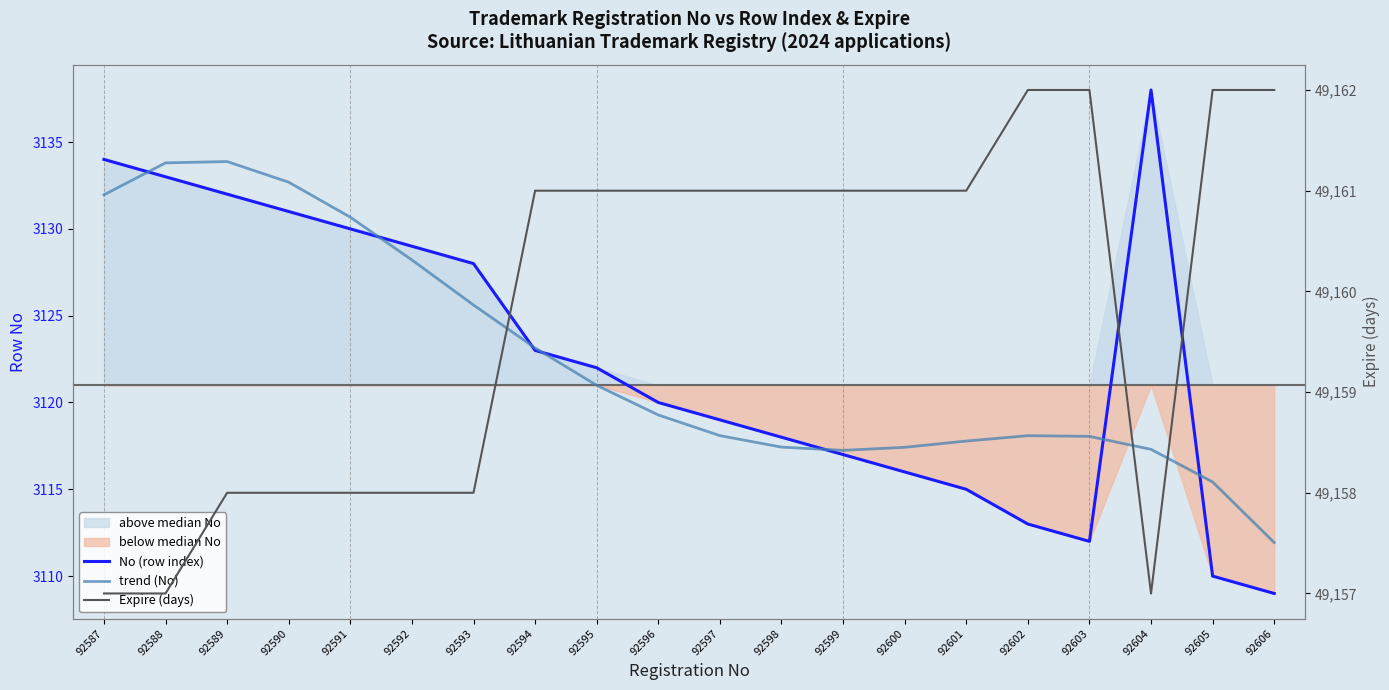

True or false: Expire (days) has a value of 49161.0 at 92599.

True